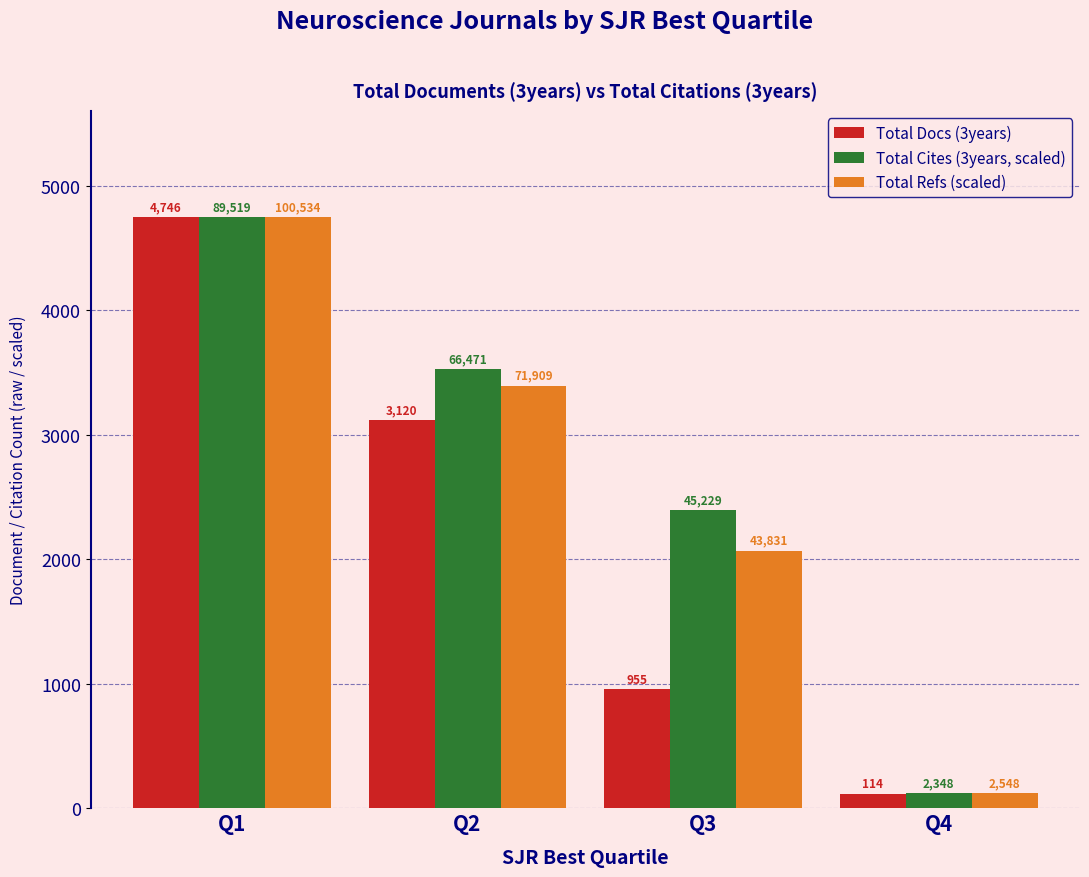

What is the value of the Total Refs (scaled) bar at the 1st from the left?

4746.0